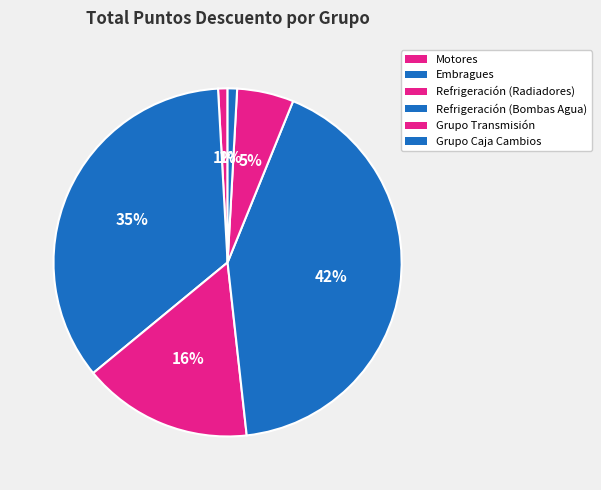

Is there a majority slice in this chart?

No